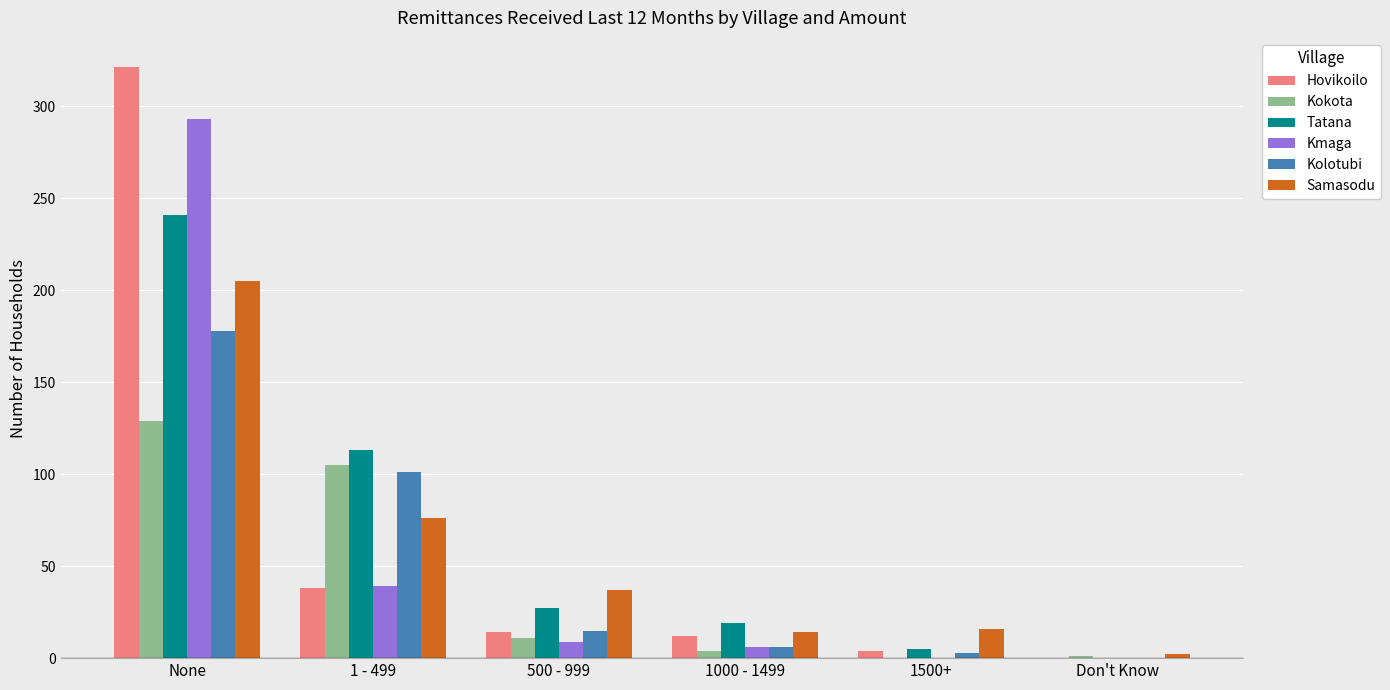

At which label does Kokota reach its peak?

None